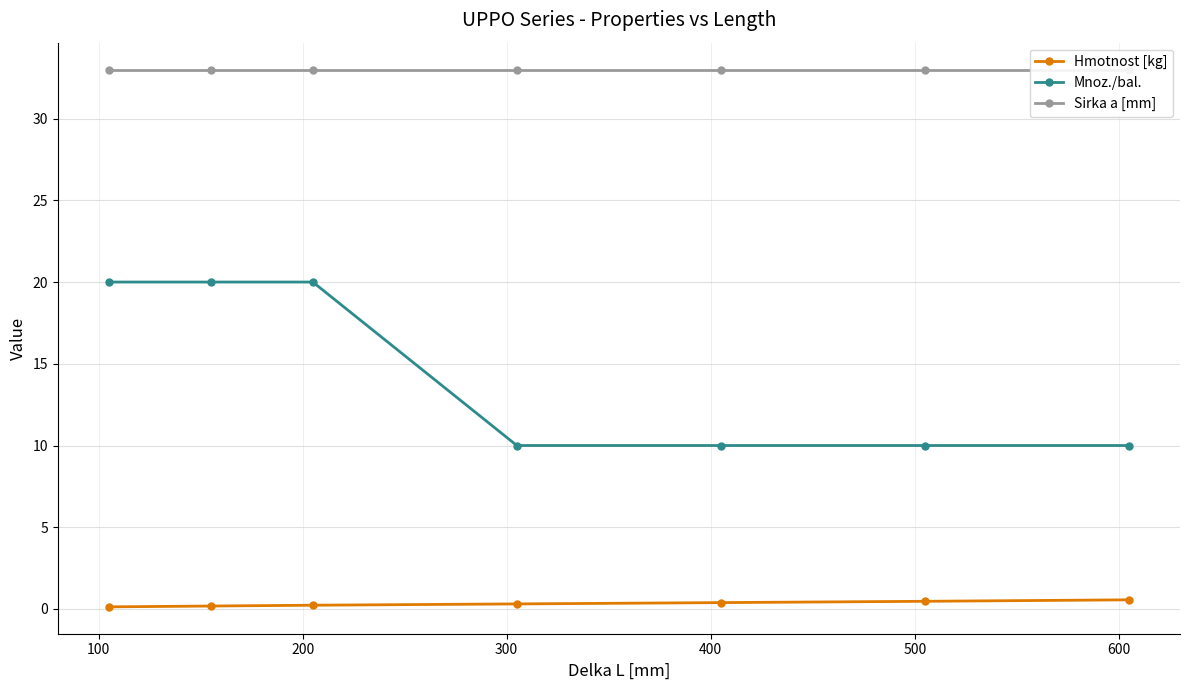

Does the chart have visible grid lines?

Yes